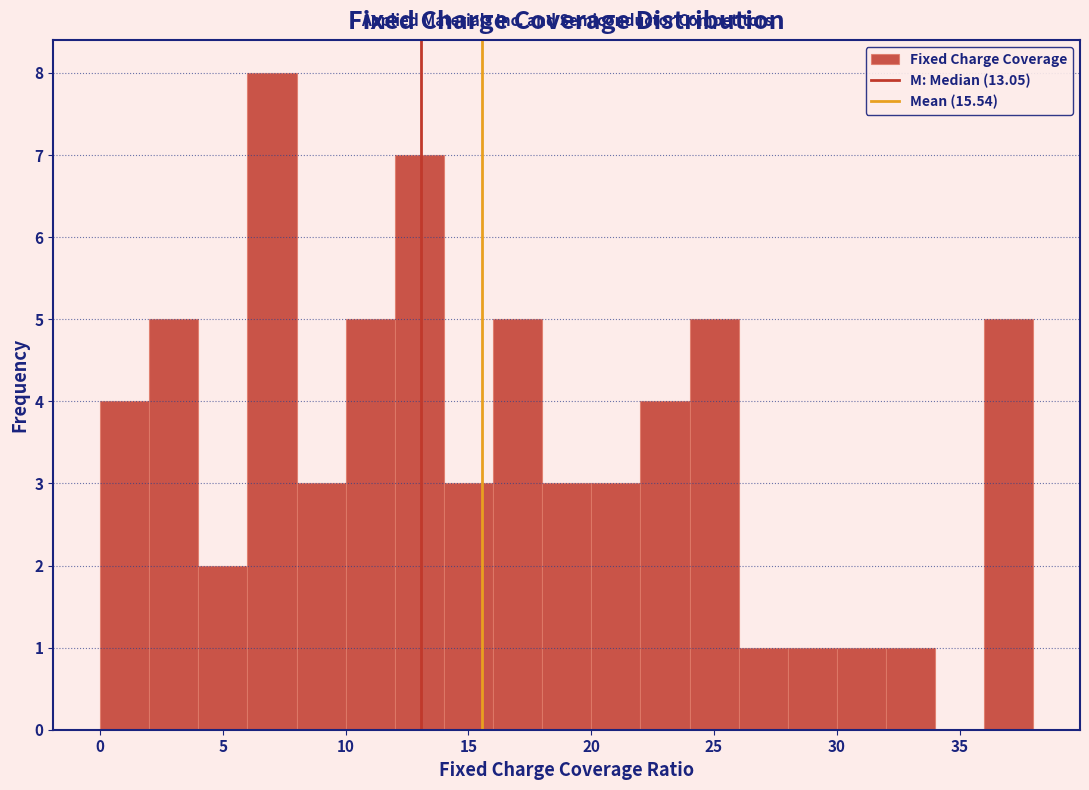

Reading left to right, transcribe this chart: for each bar, give the range it covers on the x-axis and its height. The values are not printed on the chart, so give them approximately, as read against the axis.

0 to 2: 4
2 to 4: 5
4 to 6: 2
6 to 8: 8
8 to 10: 3
10 to 12: 5
12 to 14: 7
14 to 16: 3
16 to 18: 5
18 to 20: 3
20 to 22: 3
22 to 24: 4
24 to 26: 5
26 to 28: 1
28 to 30: 1
30 to 32: 1
32 to 34: 1
34 to 36: 0
36 to 38: 5